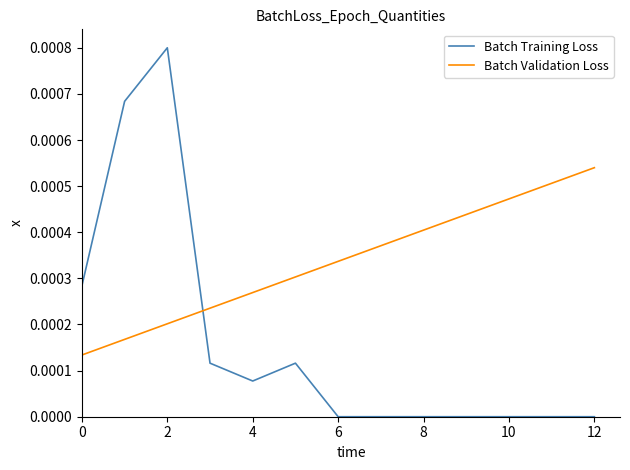

Is this an area chart (filled region under the line)?

No